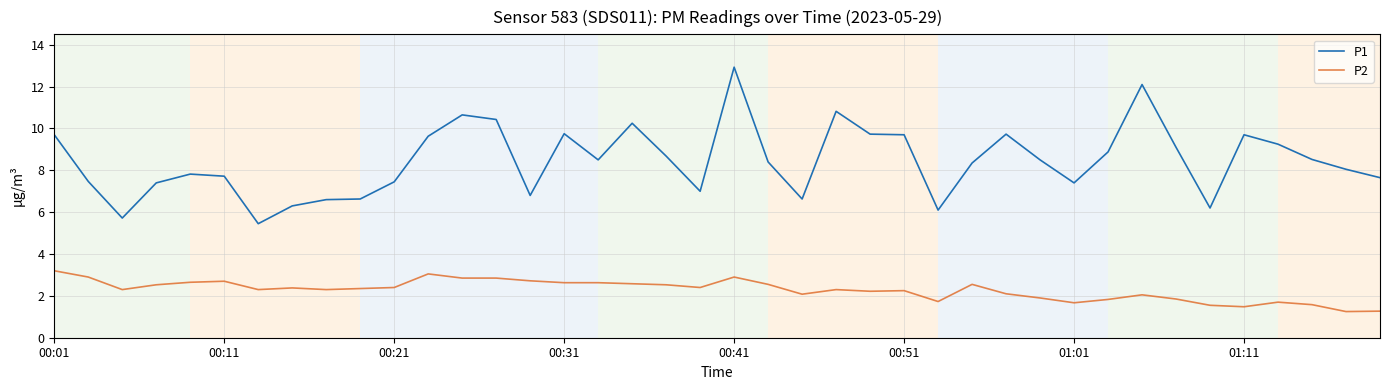

Which series has the widest spread of values?

P1